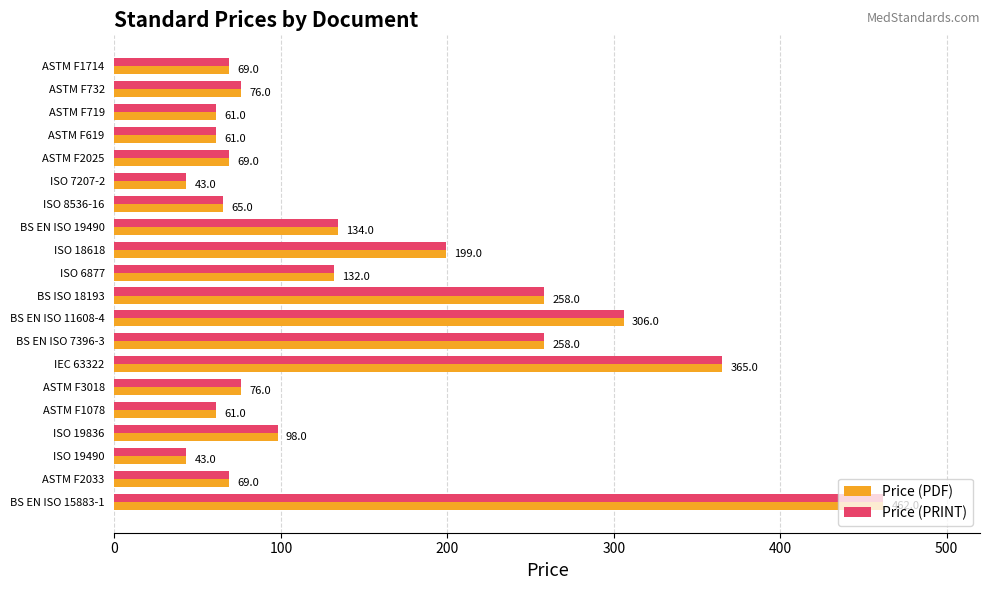

What is the difference between the second highest and minimum values in the Price (PDF) series?

322